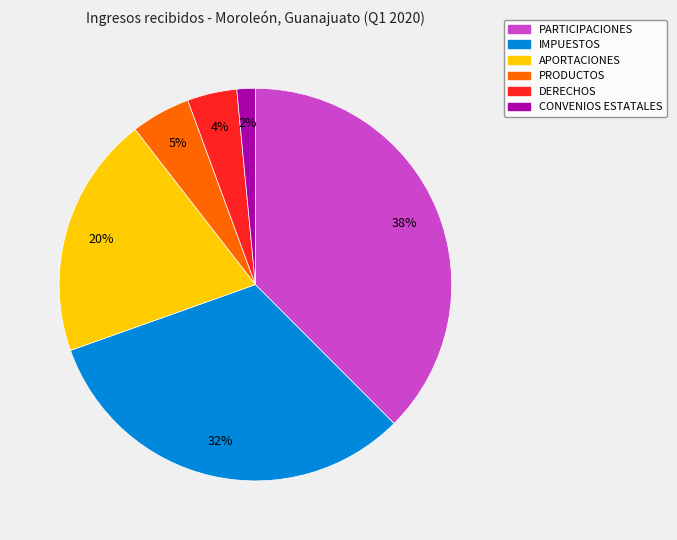

To the nearest percent, what is the difference between the largest and smallest slice percentages?

36%